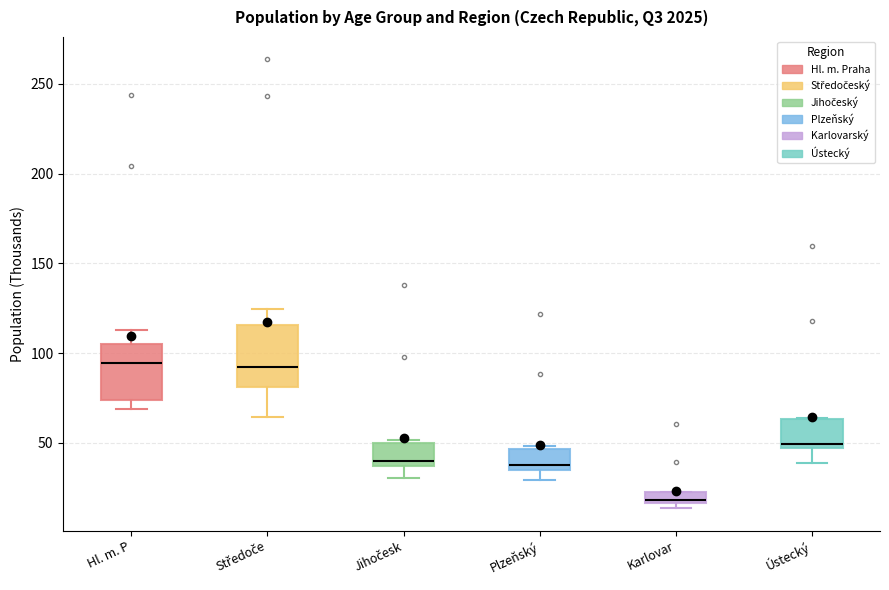

Where is the lower edge of the box for Karlovar on the y-axis? The values are not printed on the chart, so give them approximately, as read against the axis.

15